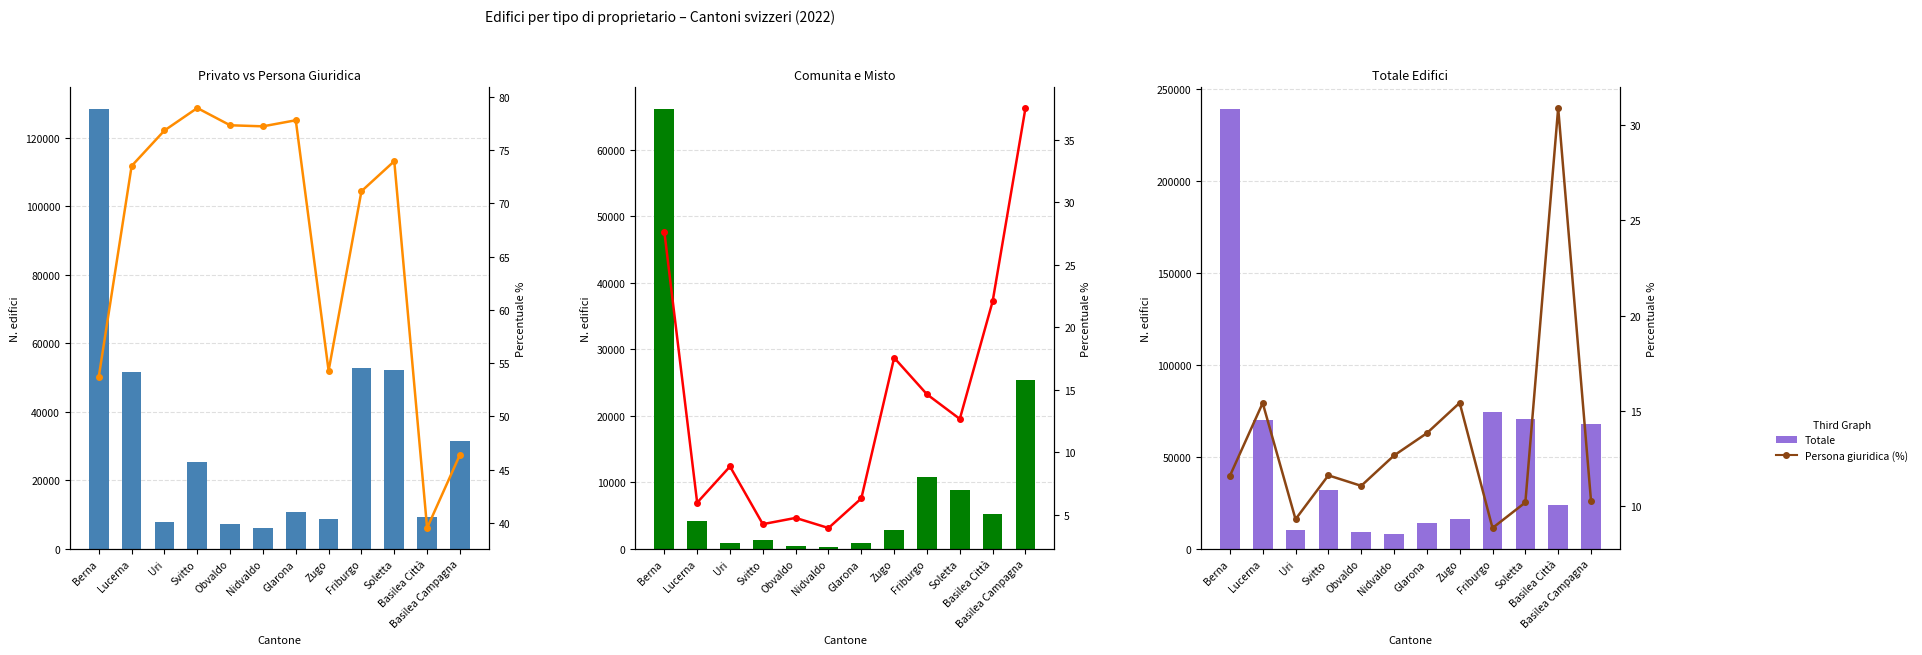

The value of Comunità at Lucerna is 6640.3. True or false?

False